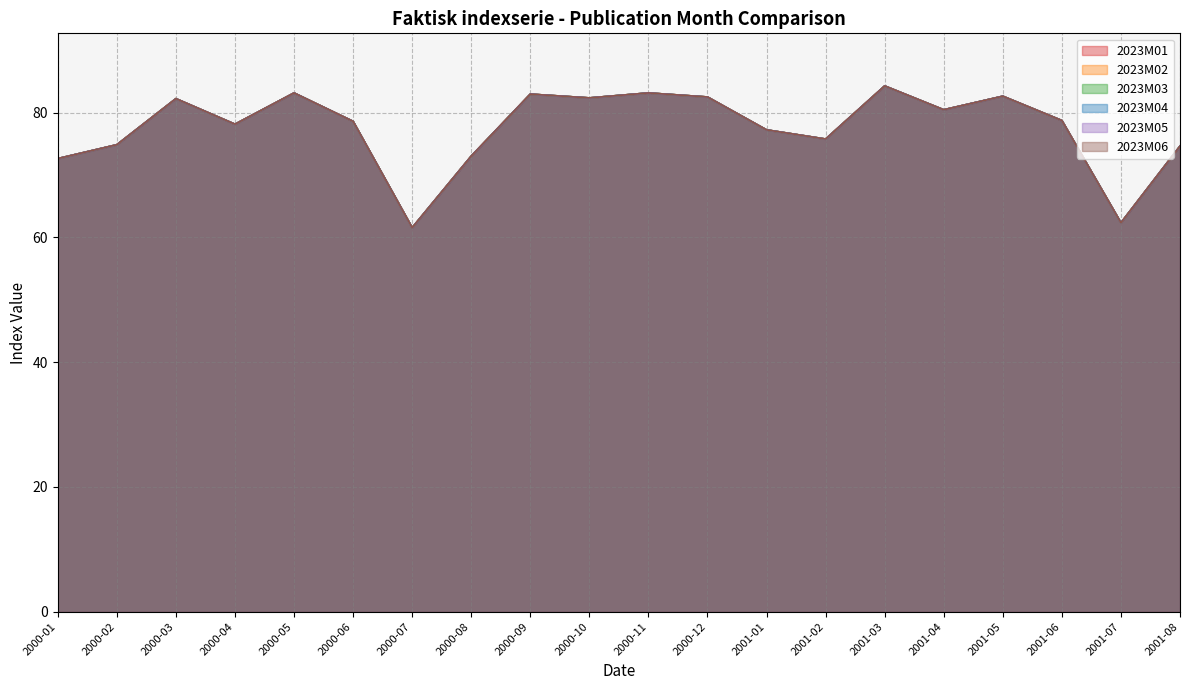

Does the chart display data point markers on the line(s)?

No